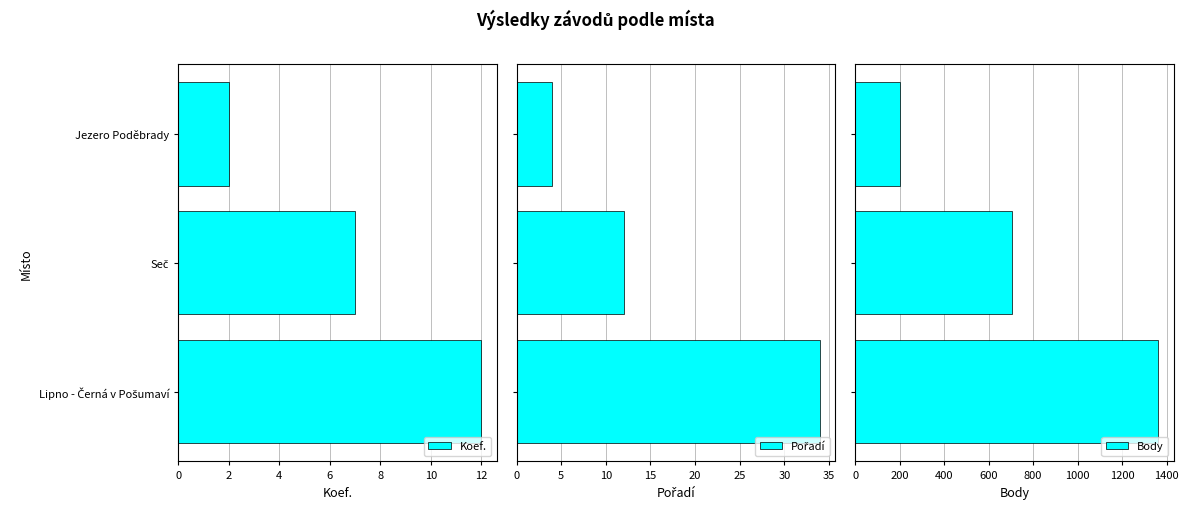

Which category has the lowest value in the Koef. series?

Jezero Poděbrady